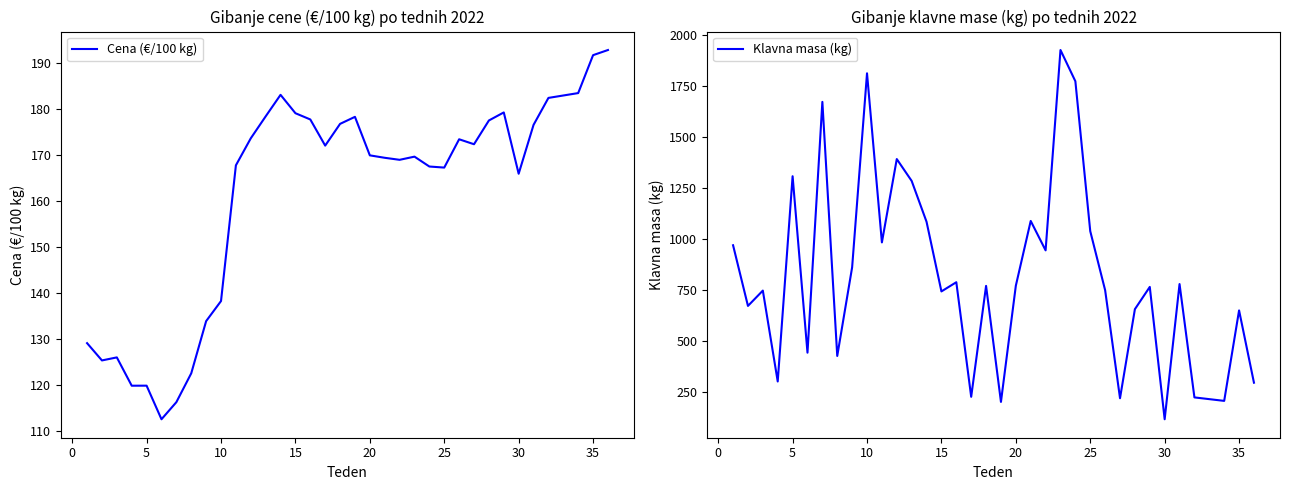

What is the maximum value for Cena (€/100 kg)?

192.8